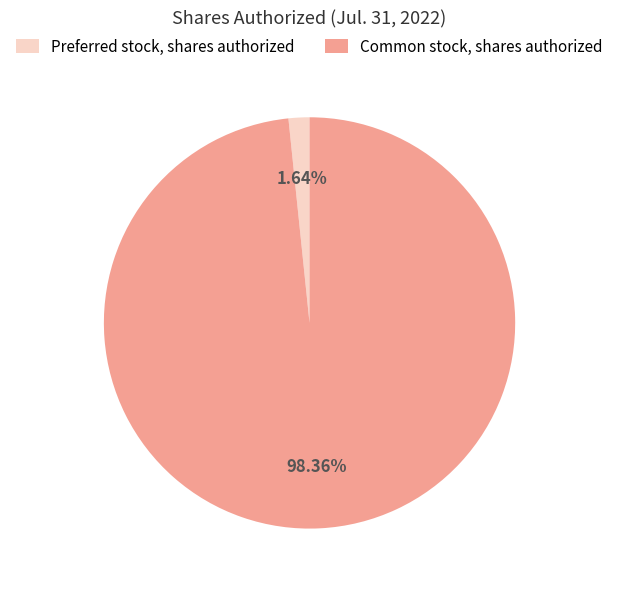

To the nearest percent, what percentage of the pie is Common stock, shares authorized?

98%